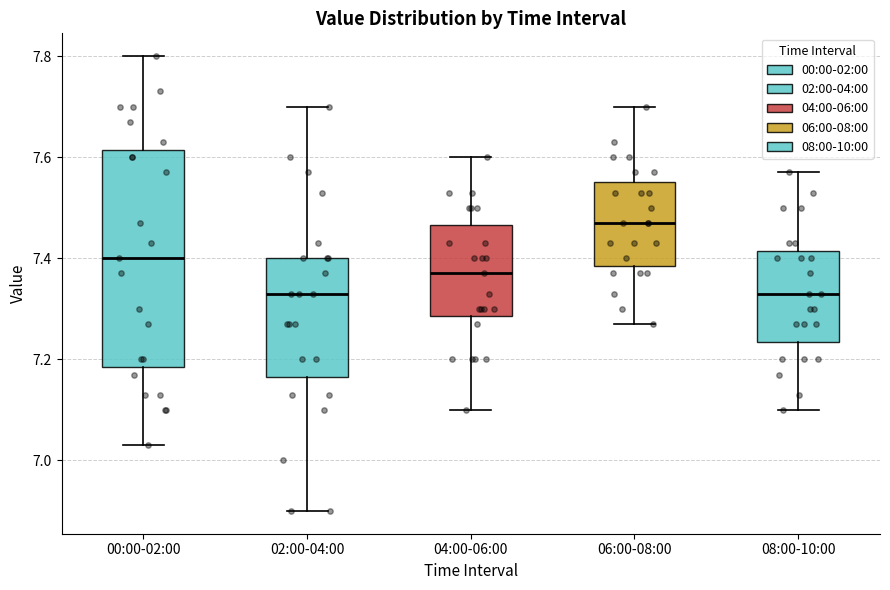

Comparing the boxes themselves (not the whiskers), which one is the tallest?

00:00-02:00